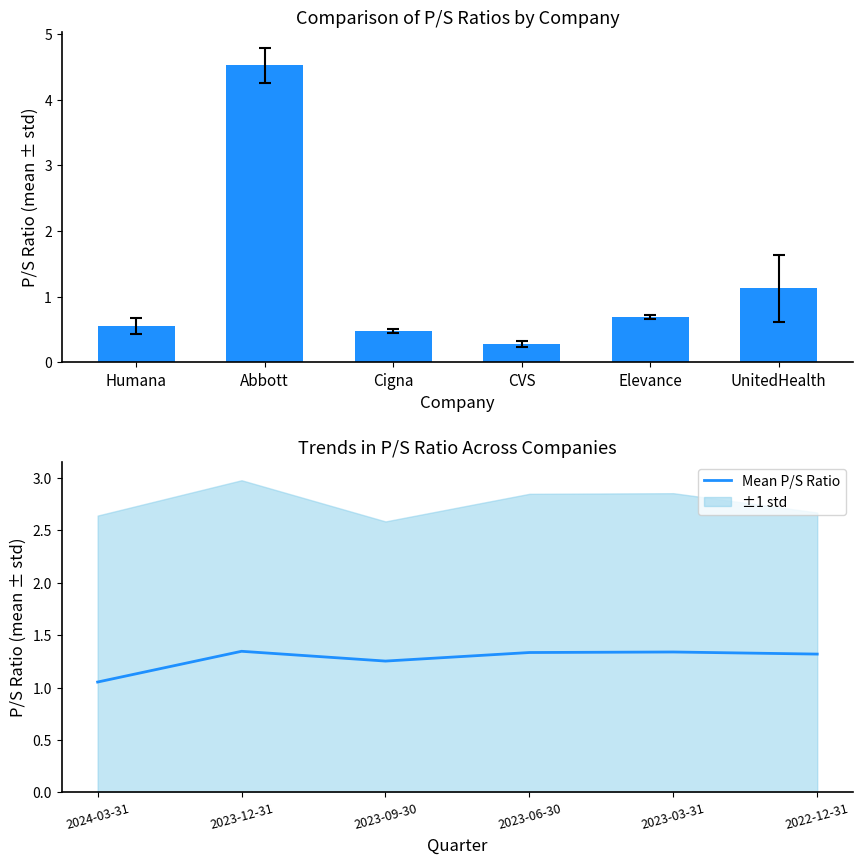

At which label is Mean P/S Ratio closest to 1?

2024-03-31